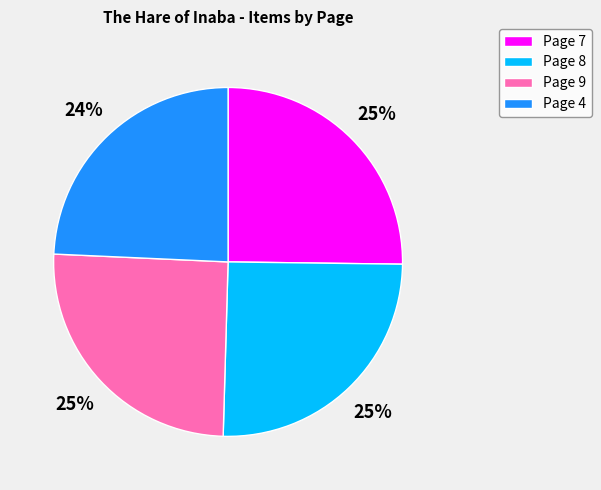

Which has a higher value, Page 4 or Page 8?

Page 8